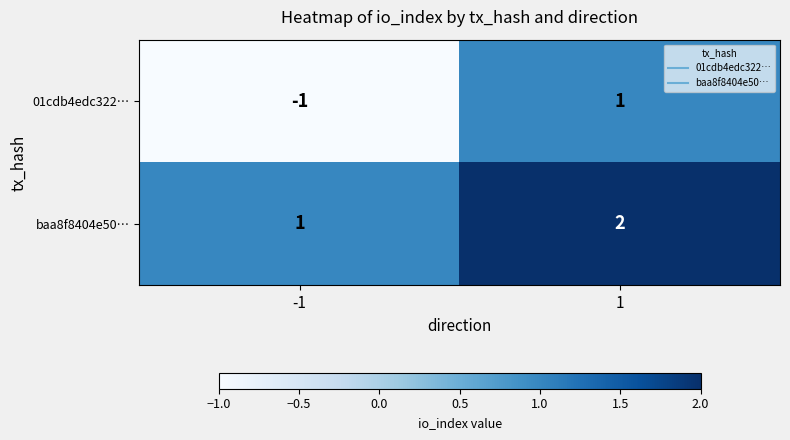

What is the maximum value shown in the chart?

2